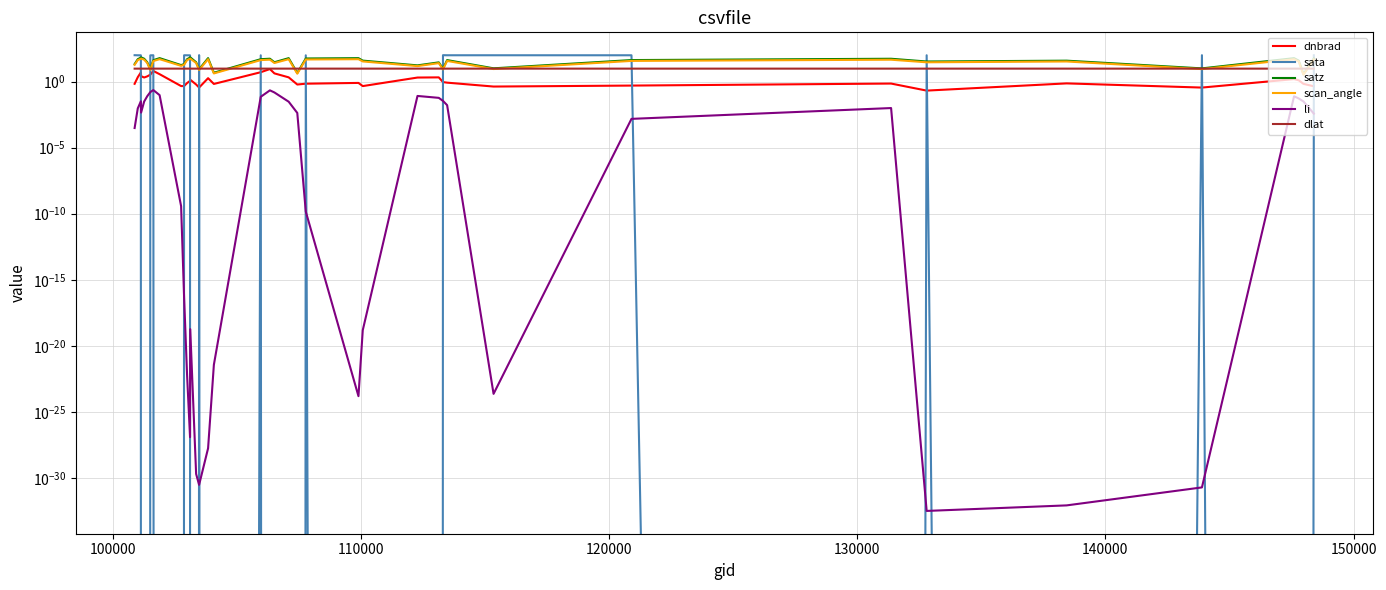

Does the chart have visible grid lines?

Yes